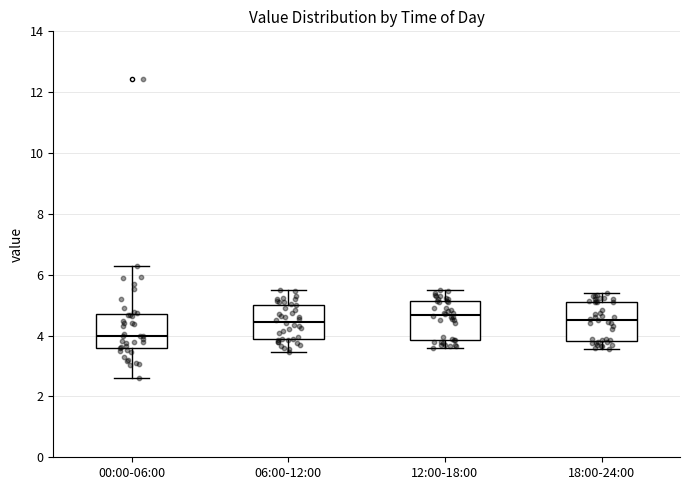

Reading left to right, transcribe this box plot: for each box, give where its median line is, the range the box spans, and where its two whiskers end, as read against the y-axis. The values are not printed on the chart, so give them approximately, as read against the axis.

00:00-06:00: median 4.0, box 3.6 to 4.6, whiskers 2.6 to 6.2
06:00-12:00: median 4.4, box 3.8 to 5.0, whiskers 3.4 to 5.6
12:00-18:00: median 4.6, box 3.8 to 5.2, whiskers 3.6 to 5.6
18:00-24:00: median 4.6, box 3.8 to 5.2, whiskers 3.6 to 5.4